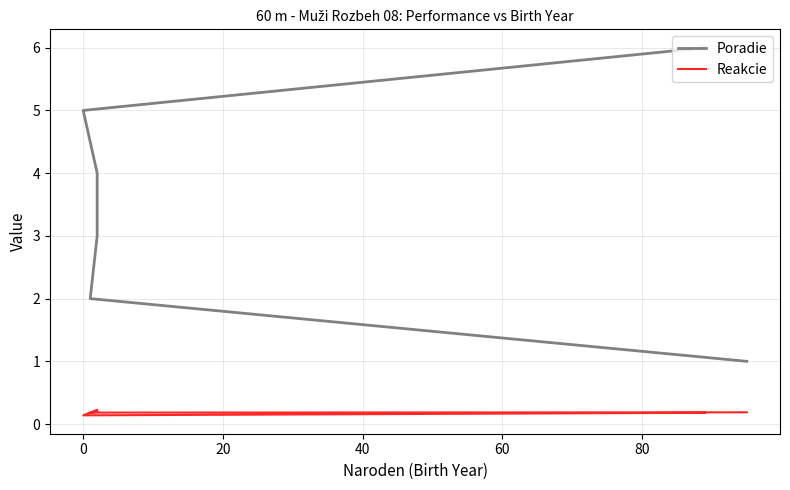

What are all the series names shown in the legend?

Poradie, Reakcie